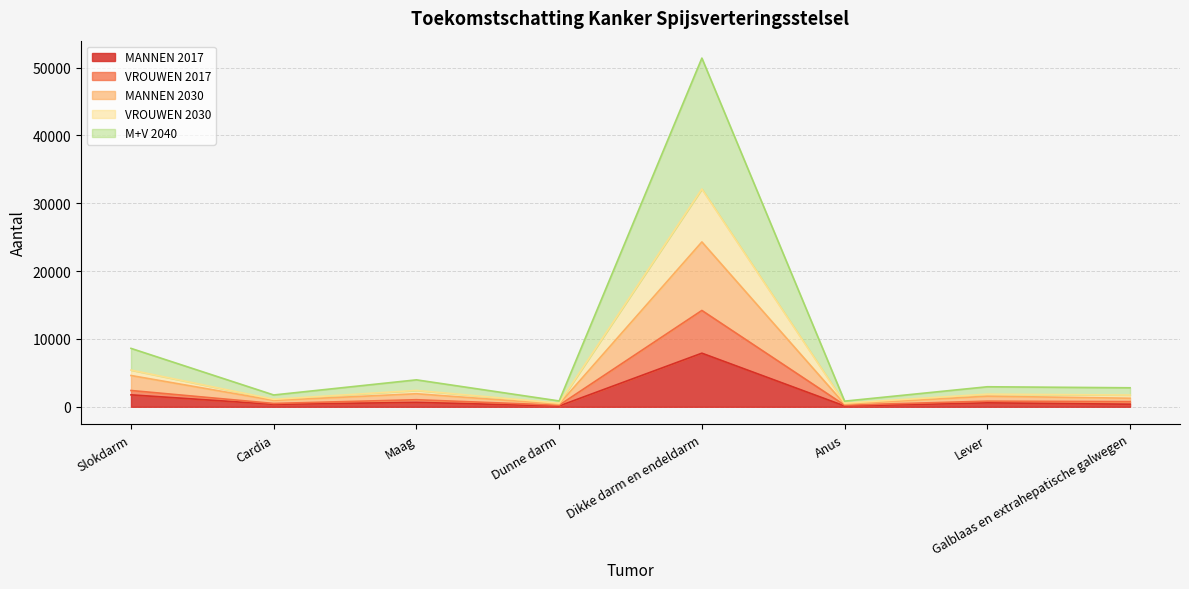

Which category has the highest value across all series?

Dikke darm en endeldarm